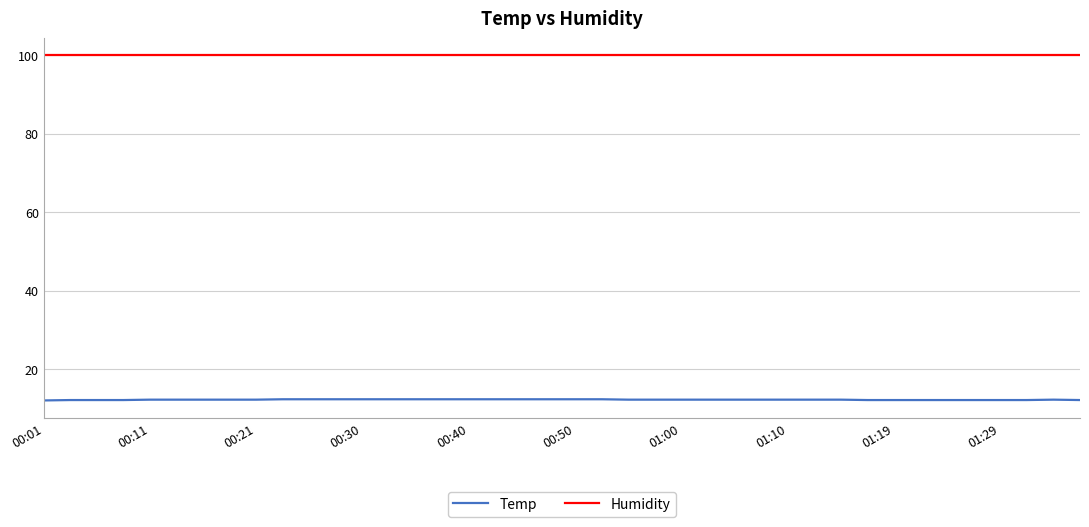

Which series has the largest range (max minus min)?

Temp